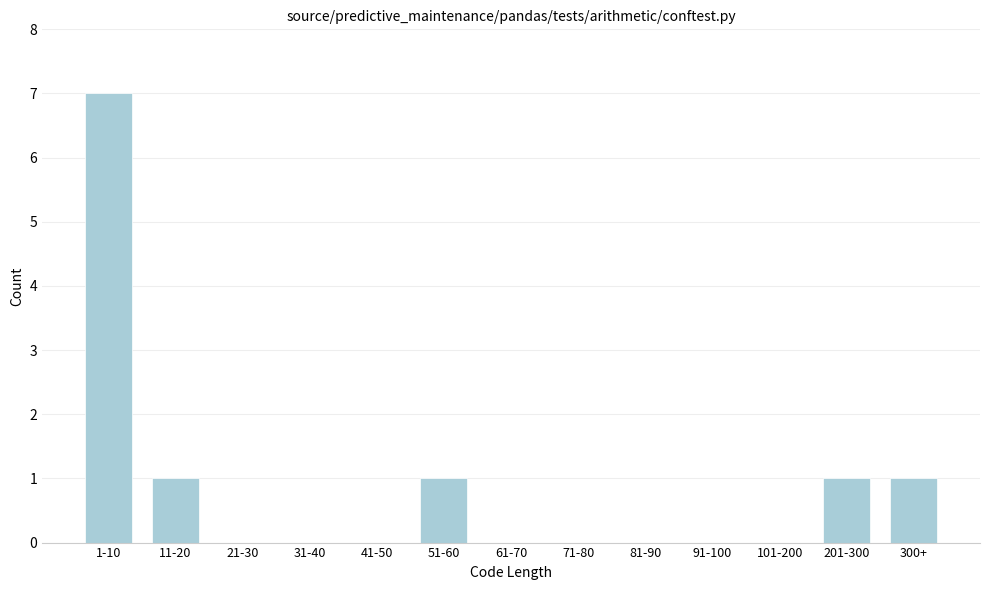

Reading left to right, list all the values displayed in this chart.

1-10=7	11-20=1	21-30=0	31-40=0	41-50=0	51-60=1	61-70=0	71-80=0	81-90=0	91-100=0	101-200=0	201-300=1	300+=1